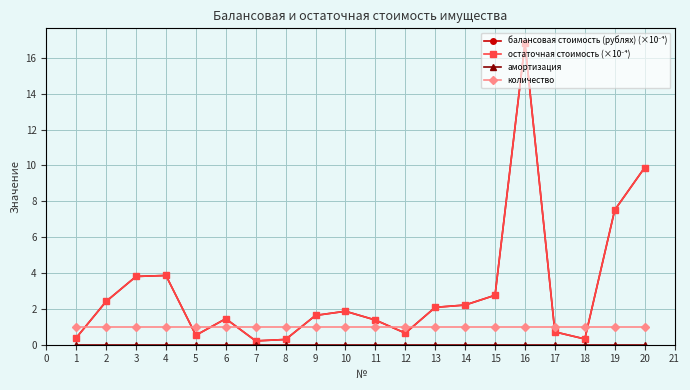

Does the chart have visible grid lines?

Yes